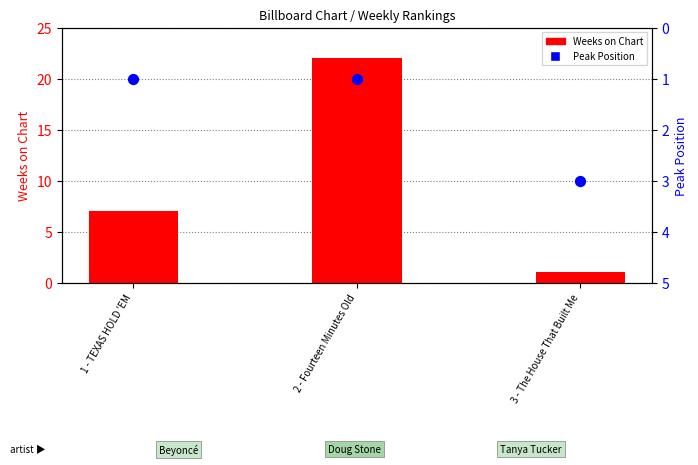

Which series reaches the maximum Y coordinate?

Weeks on Chart